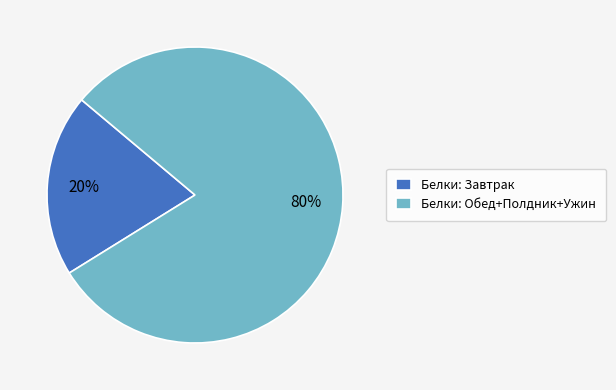

Combined, do Белки: Обед+Полдник+Ужин and Белки: Завтрак account for over 50%?

Yes